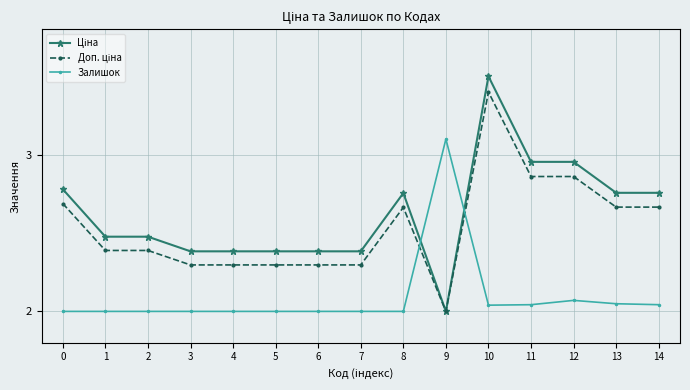

The value of Залишок at 12 is 1.4. True or false?

False